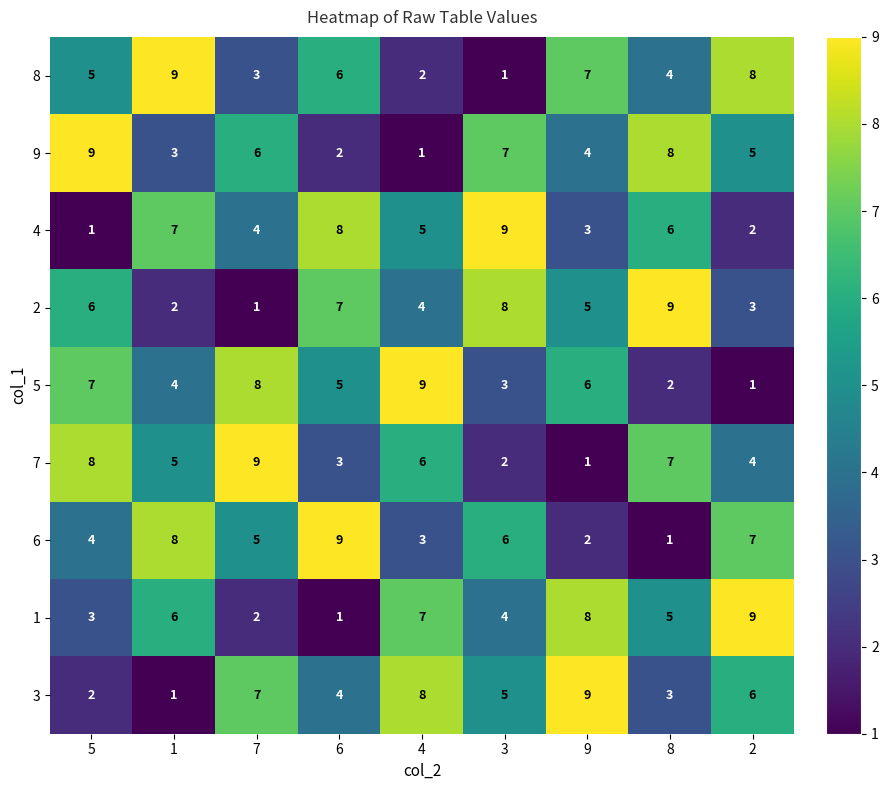

What is the difference between the maximum and second lowest values in the 8 series?

7